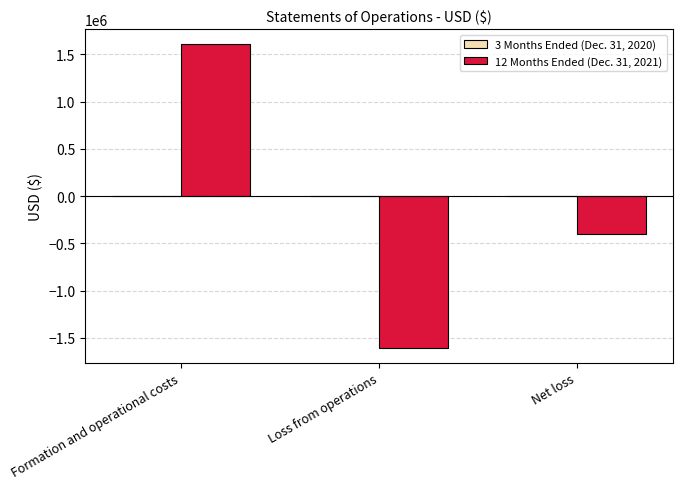

True or false: 12 Months Ended (Dec. 31, 2021) has a value of 1605912 at Formation and operational costs.

True